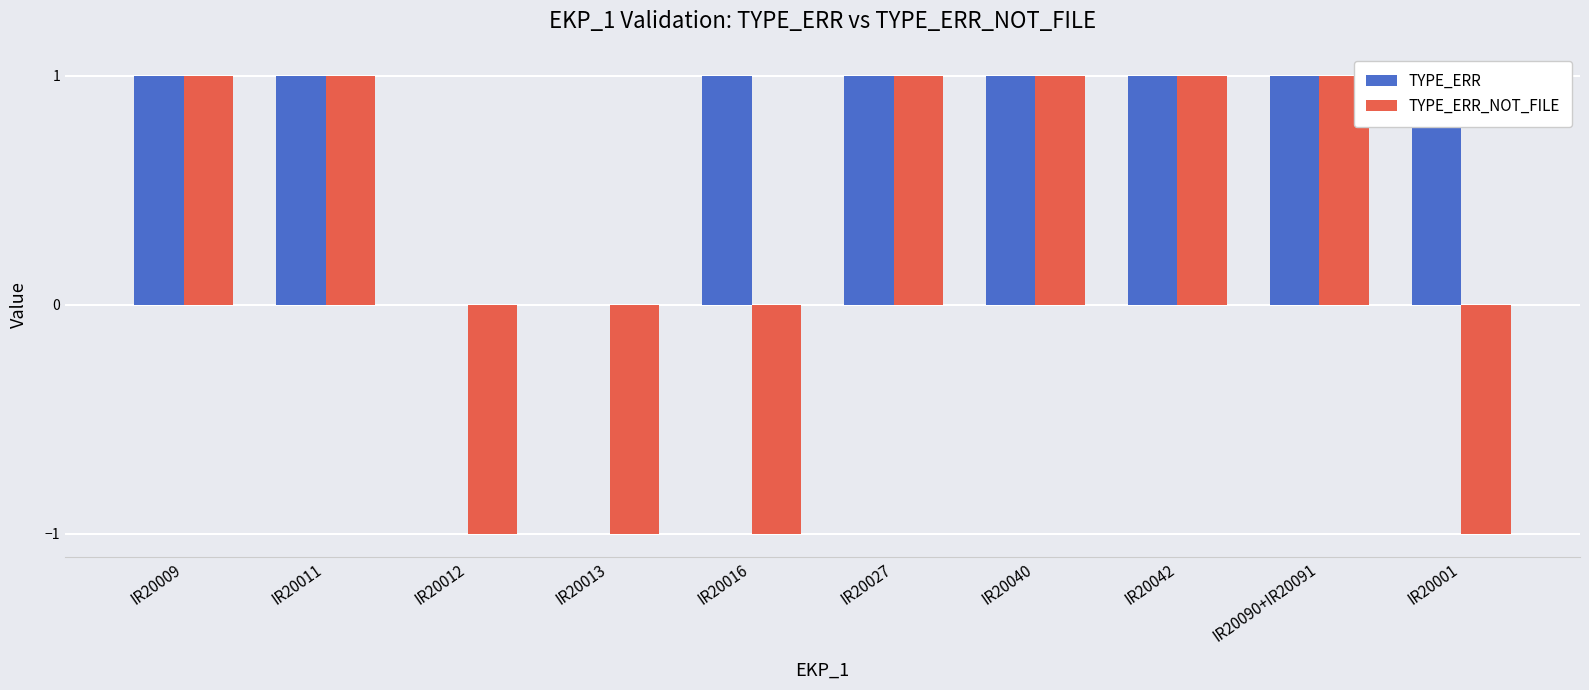

Reading left to right, extract all data points from this chart.

TYPE_ERR: 1	1	0	0	1	1	1	1	1	1
TYPE_ERR_NOT_FILE: 1	1	-1	-1	-1	1	1	1	1	-1